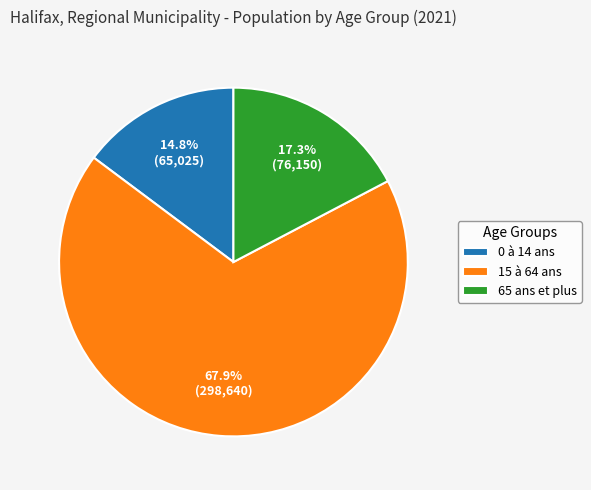

What is the largest slice in the pie chart?

15 à 64 ans